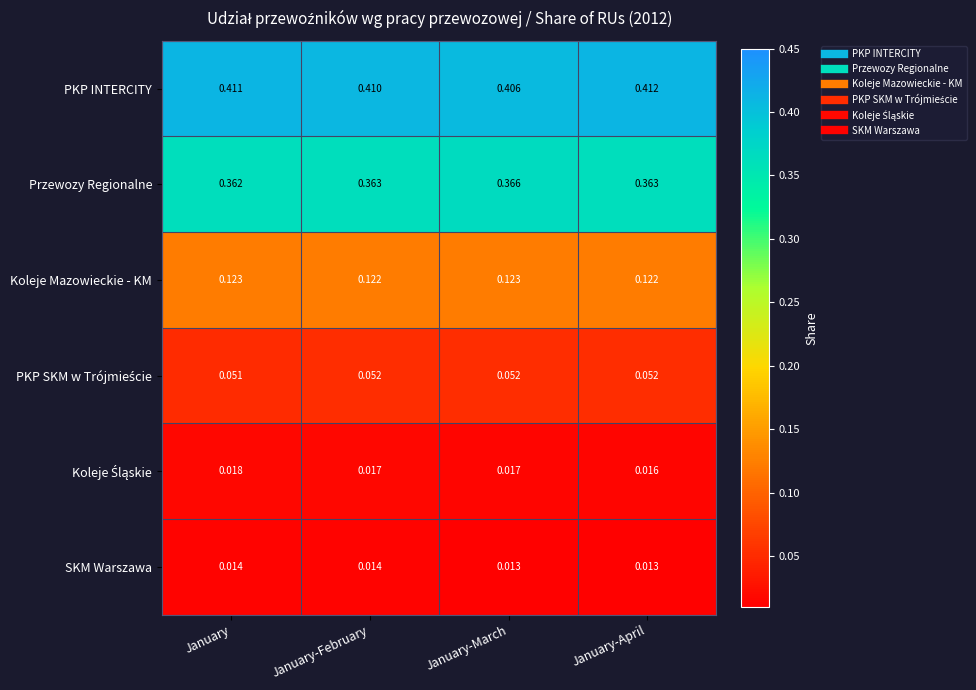

Rank the categories by PKP INTERCITY value from highest to lowest.

January-April, January, January-February, January-March